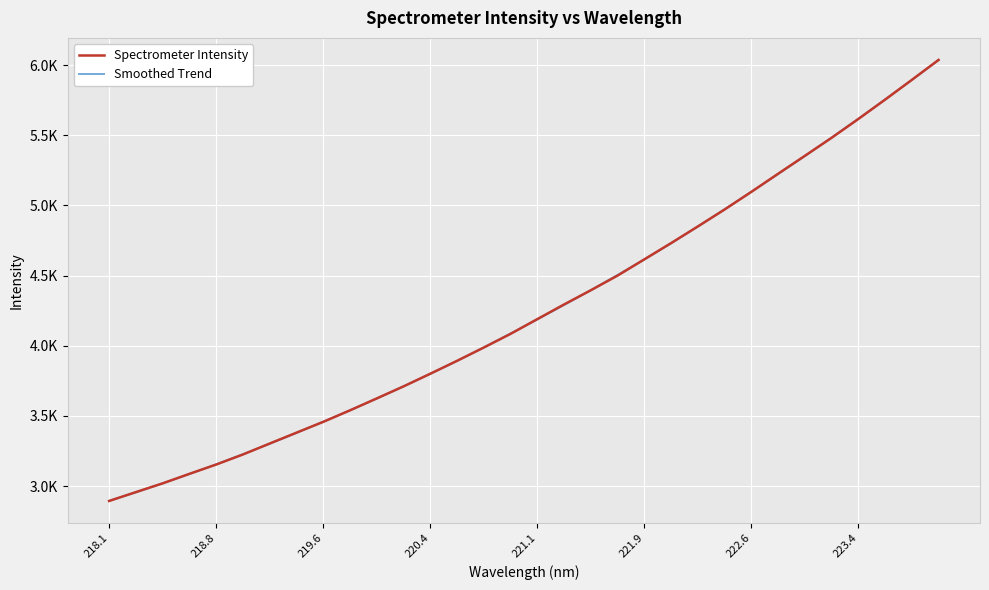

What is the value of the Smoothed Trend point at the 20th from the left?

4505.1